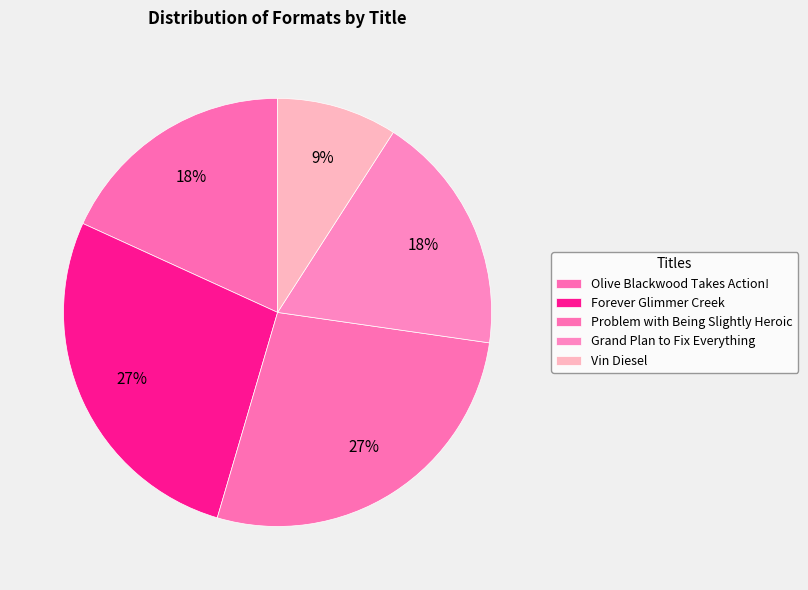

Count the number of slices in the pie.

5